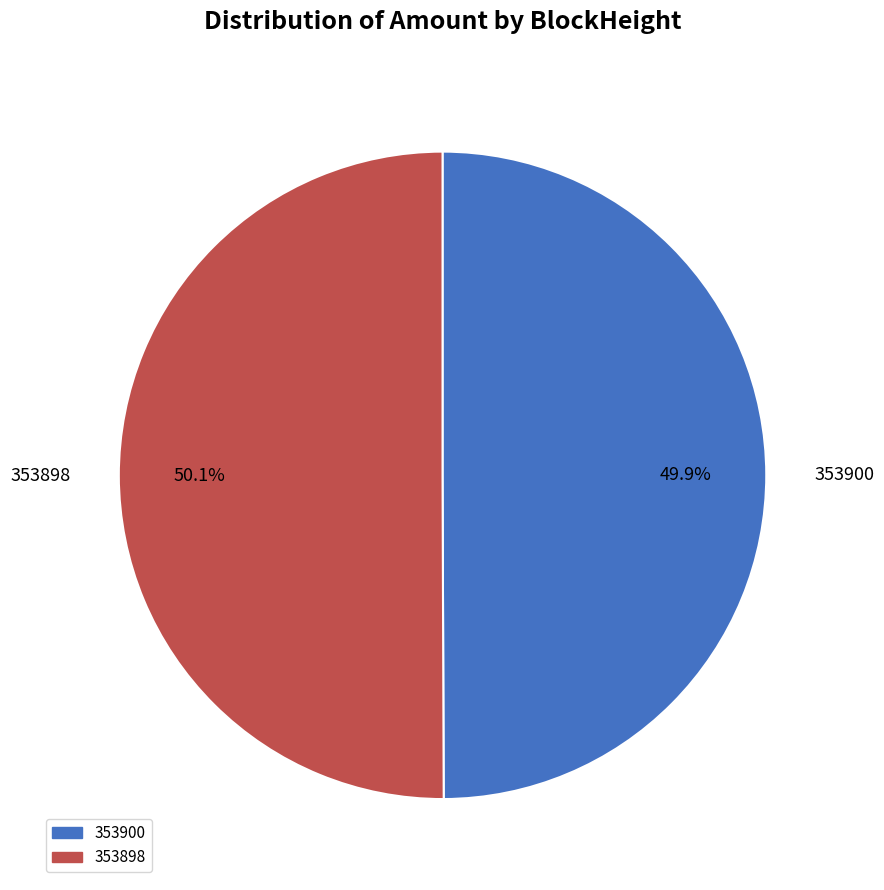

The 353900 slice represents 1% of the pie. True or false?

False